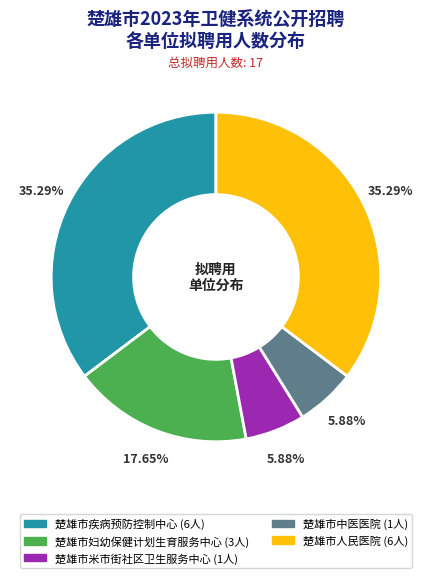

What is the ratio of the value at 楚雄市人民医院 to the value at 楚雄市米市街社区卫生服务中心?

6.0